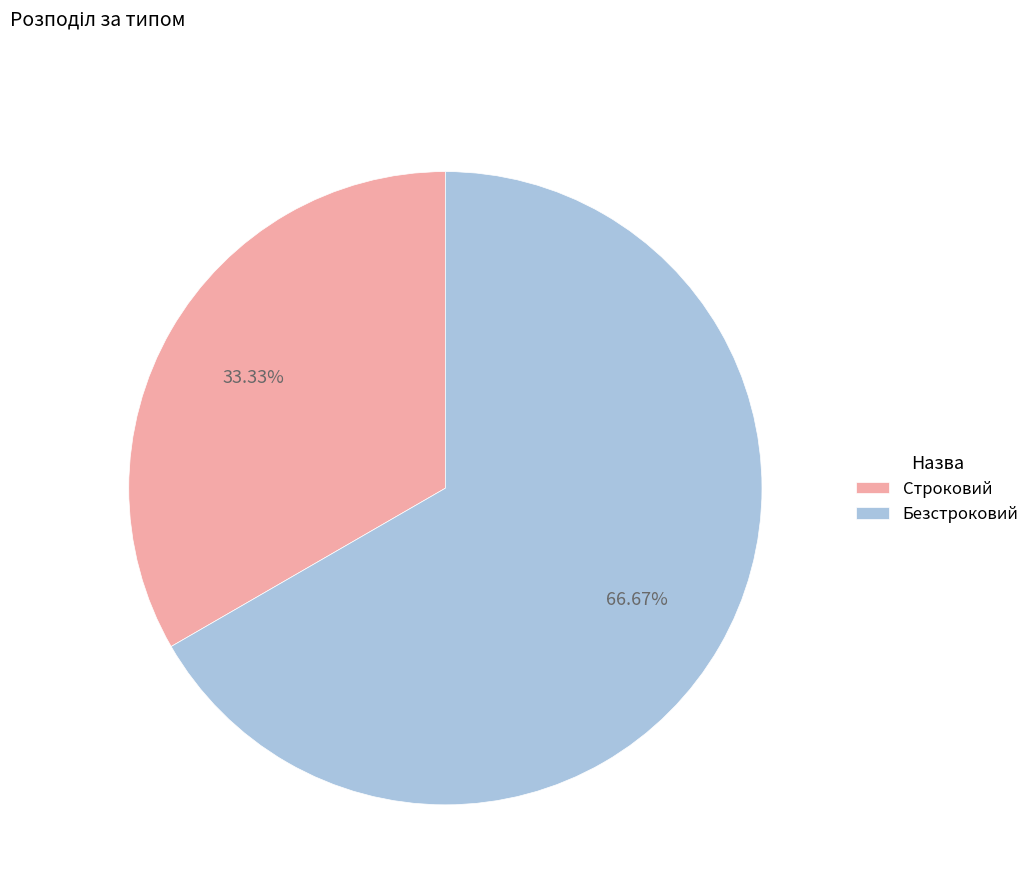

How many slices are in this pie chart?

2